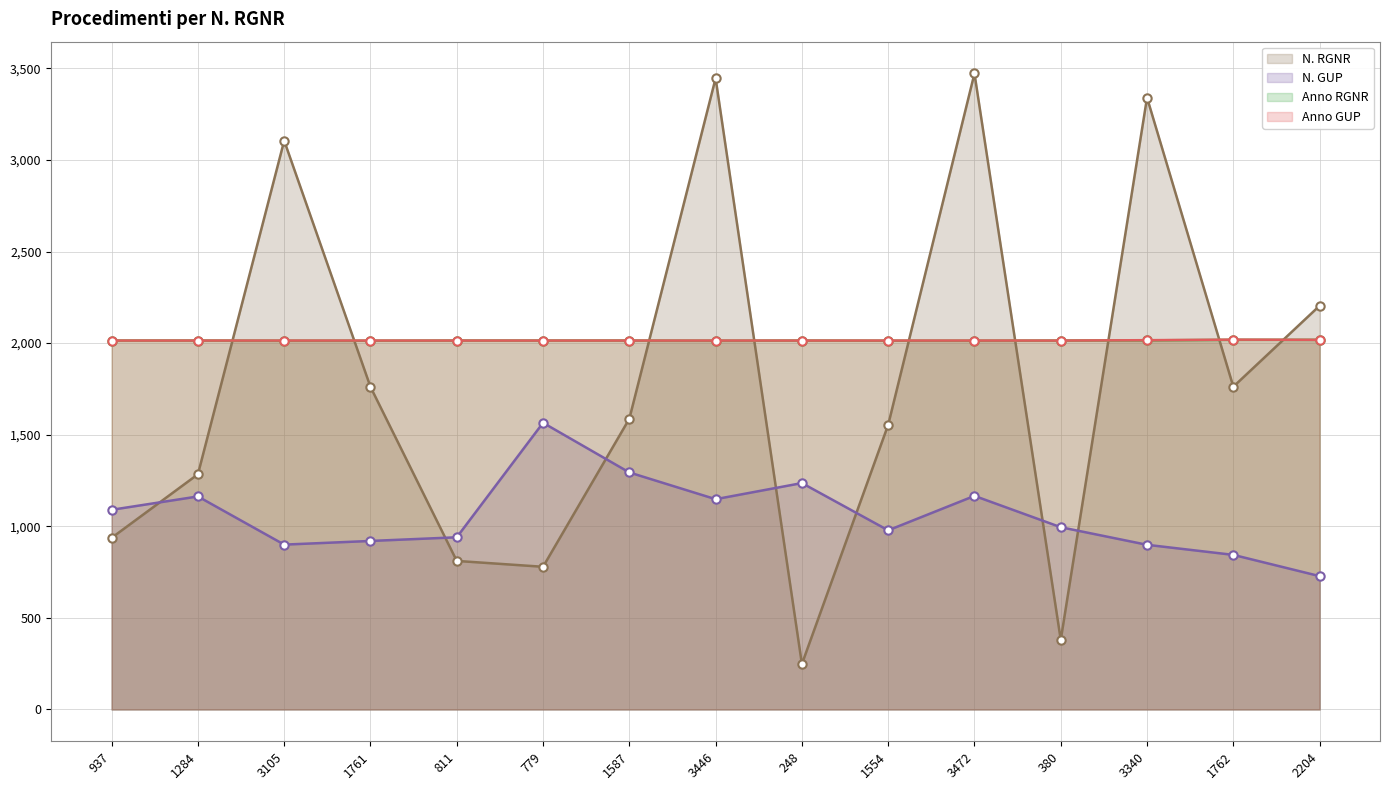

At which category is the sum across all series the highest?

3472